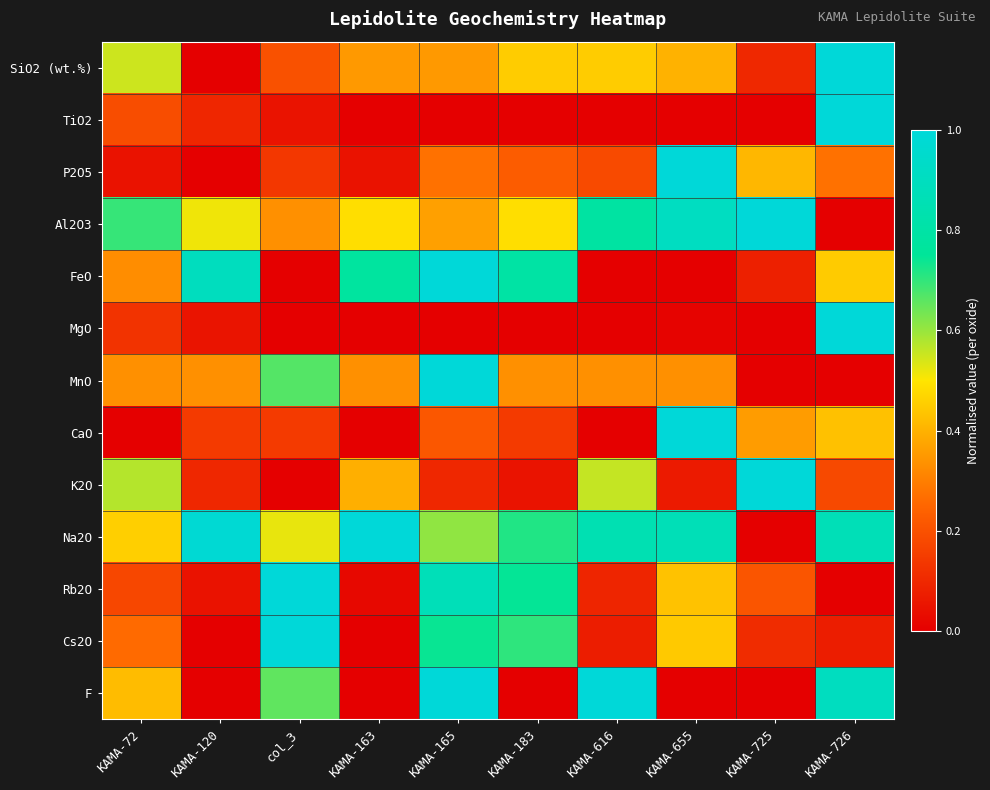

What is the difference between the highest and lowest values at KAMA-725?

1.0